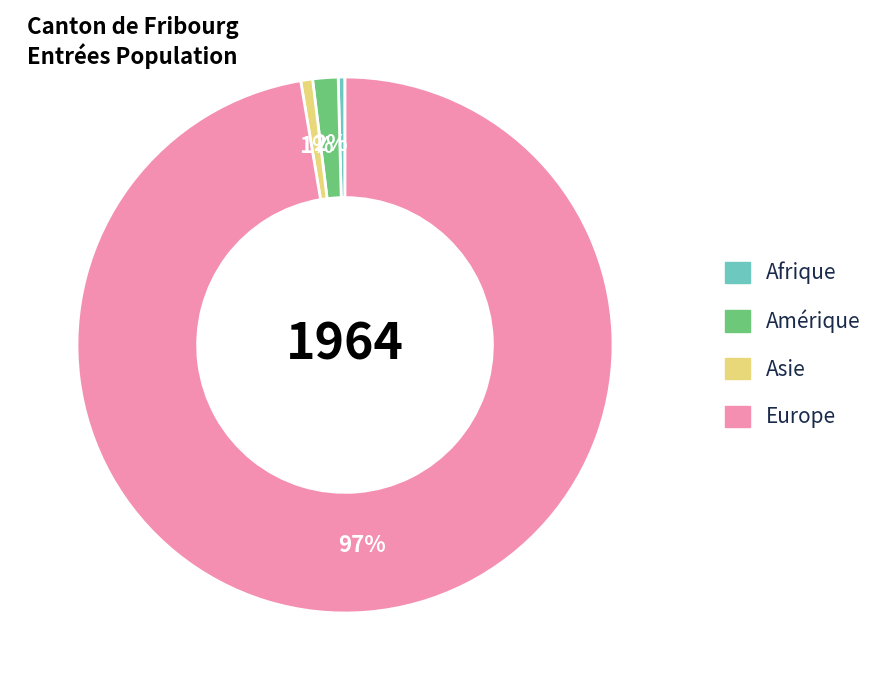

Which category has the biggest portion of the pie?

Europe